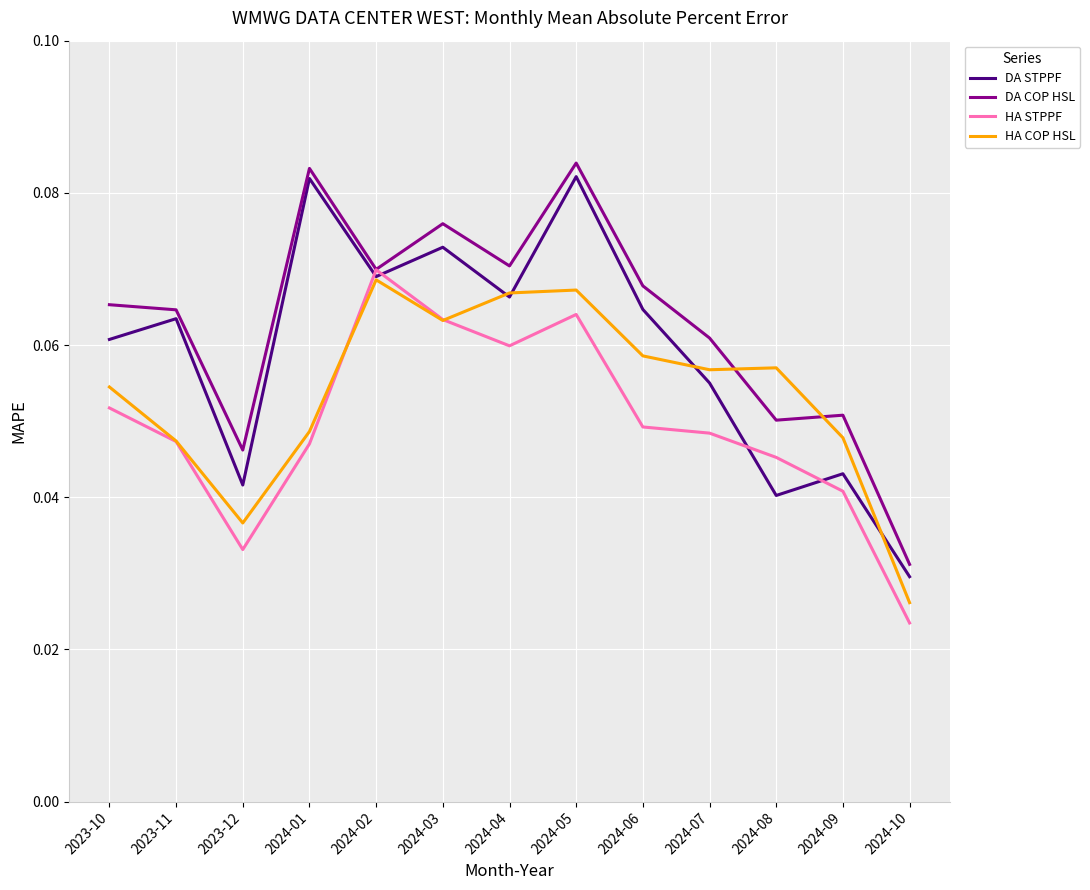

True or false: HA STPPF has more than 1 points higher than both neighbors.

True